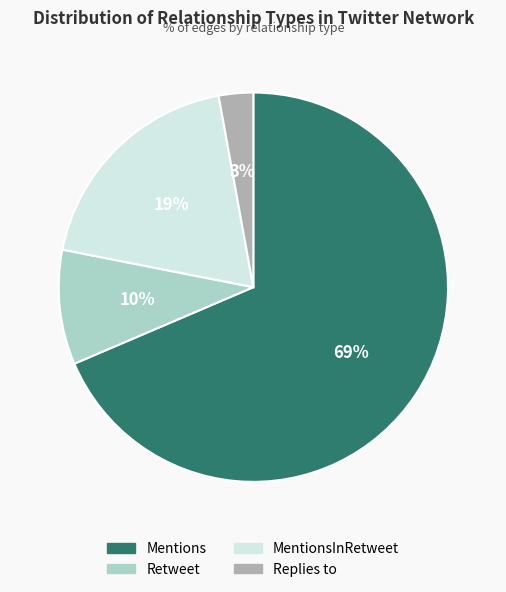

Is the sum of Replies to and MentionsInRetweet greater than half?

No